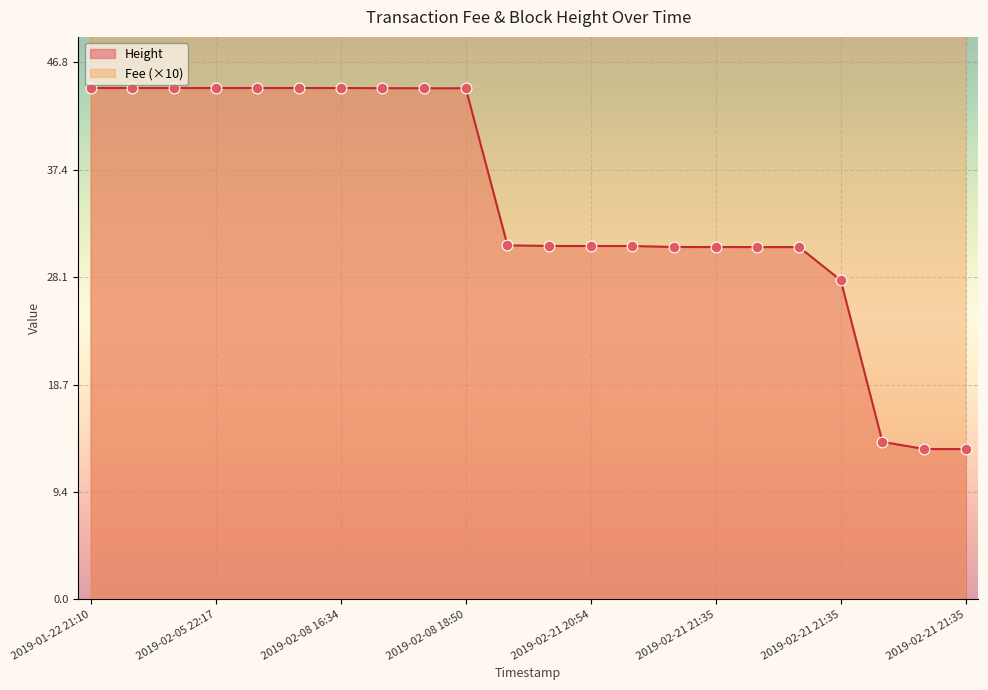

At which category is the sum across all series the highest?

2019-01-22 21:10